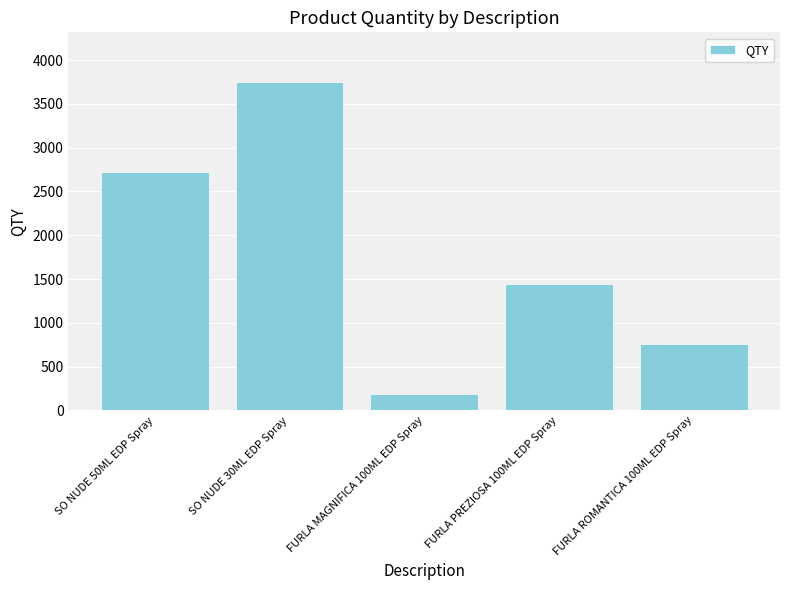

What position from the left is SO NUDE 30ML EDP Spray?

2